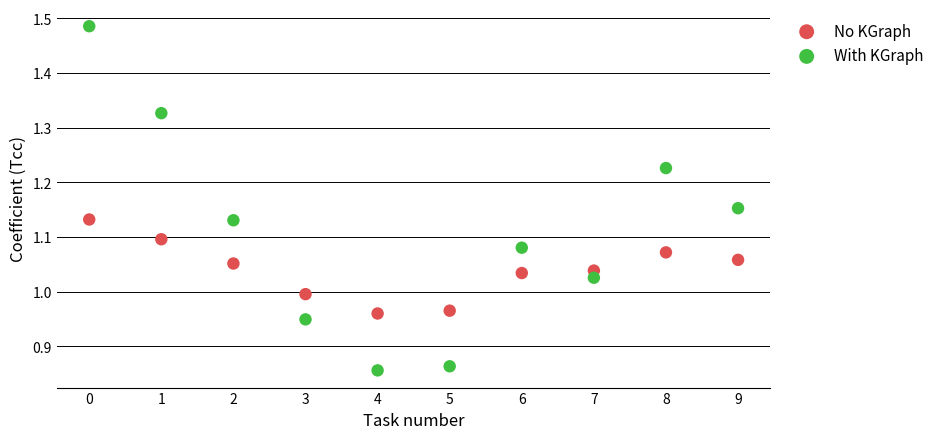

Which series has the largest Y range (max minus min)?

With KGraph